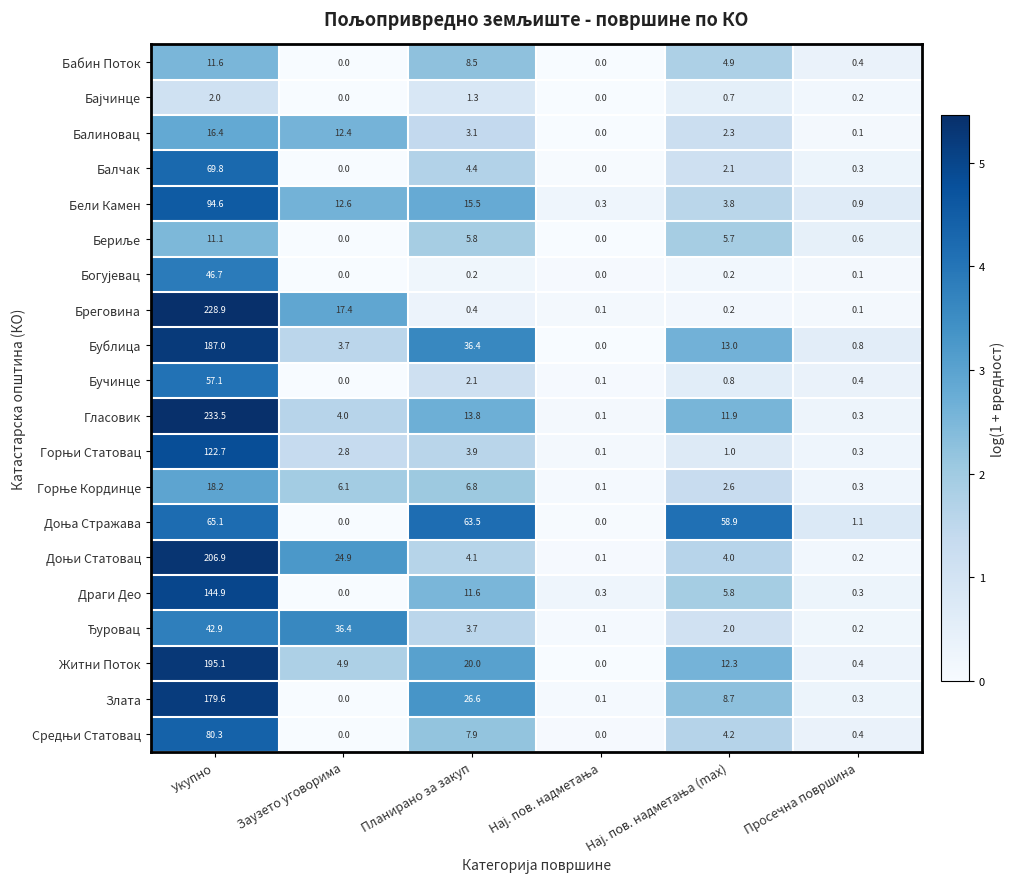

Between Укупно and Заузето уговорима, which series saw the biggest shift?

Гласовик